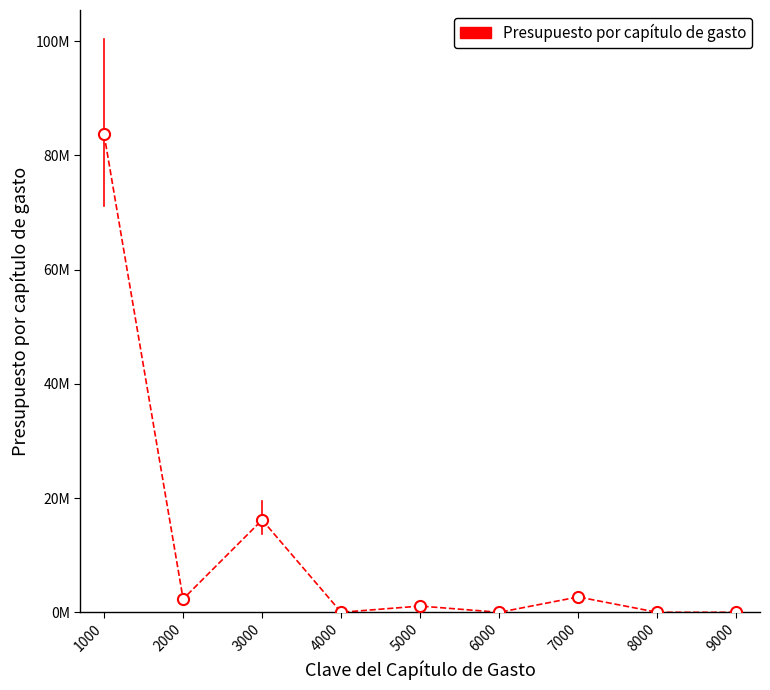

What is the difference between the values at 3000 and 8000?

16176952.1